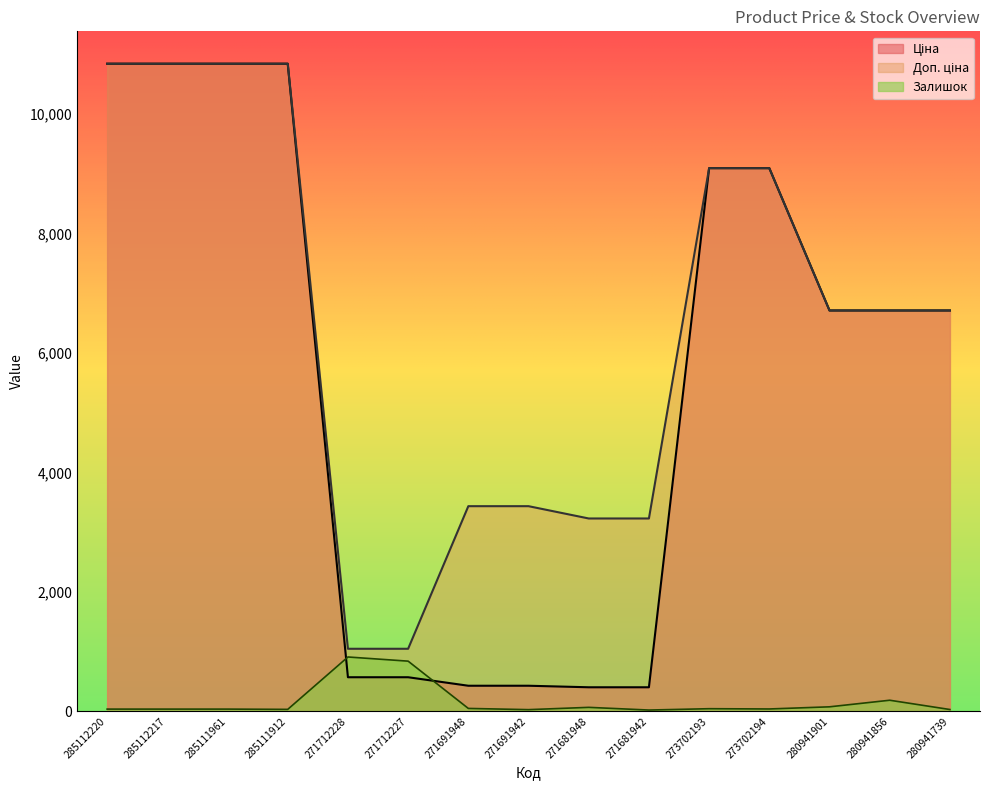

What is the maximum value for Ціна?

10840.1